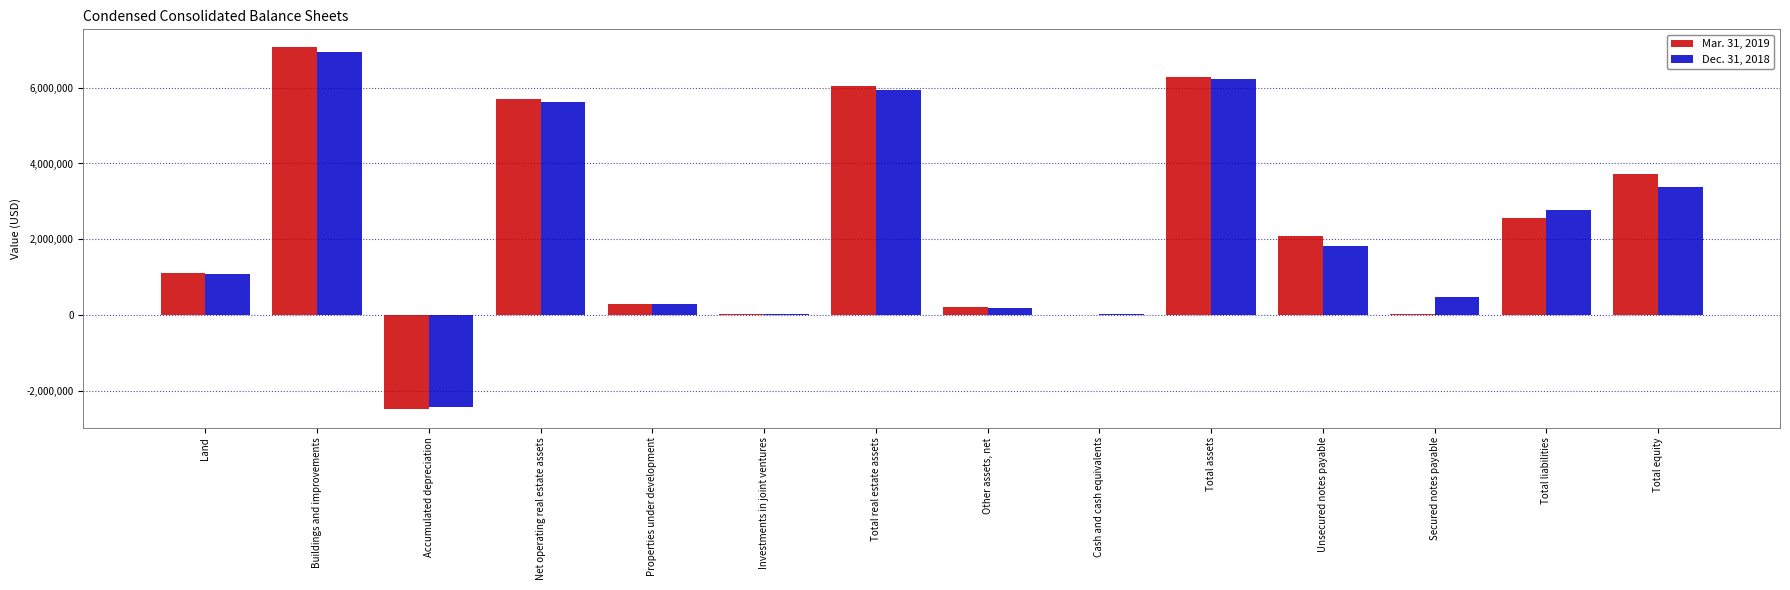

The value of Dec. 31, 2018 at Net operating real estate assets is 5631348. True or false?

True